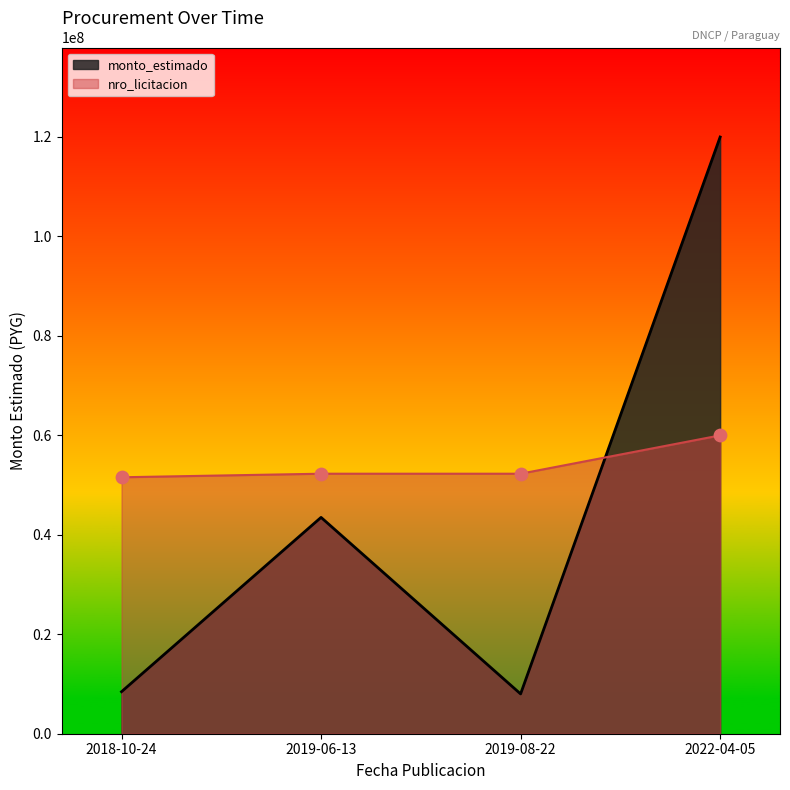

Which series has the largest total across all categories?

nro_licitacion